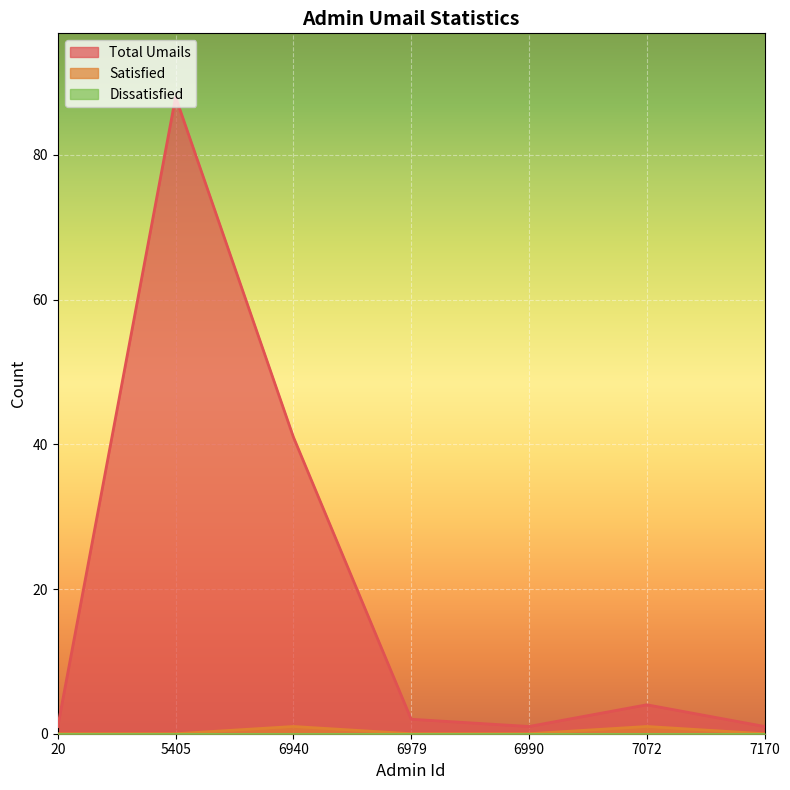

How many values in the Total Umails series exceed 2?

3